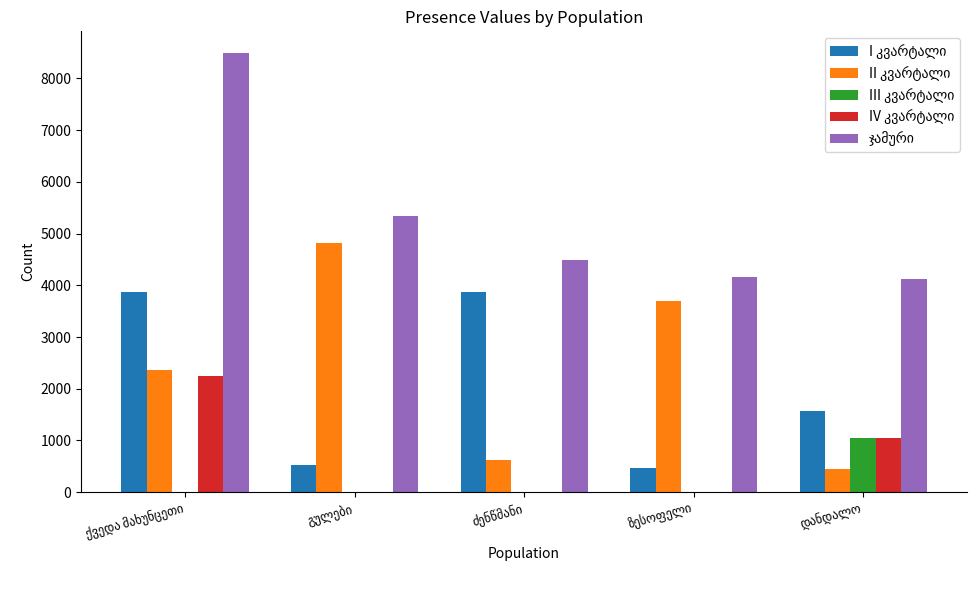

What is the greatest value displayed?

8487